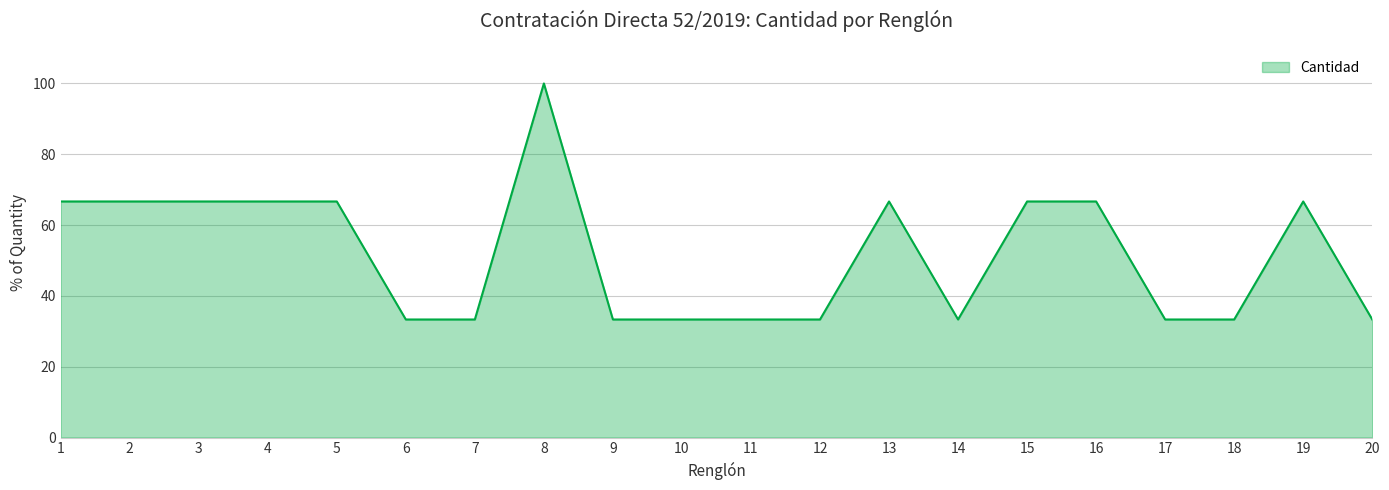

Count the number of data series in this chart.

1